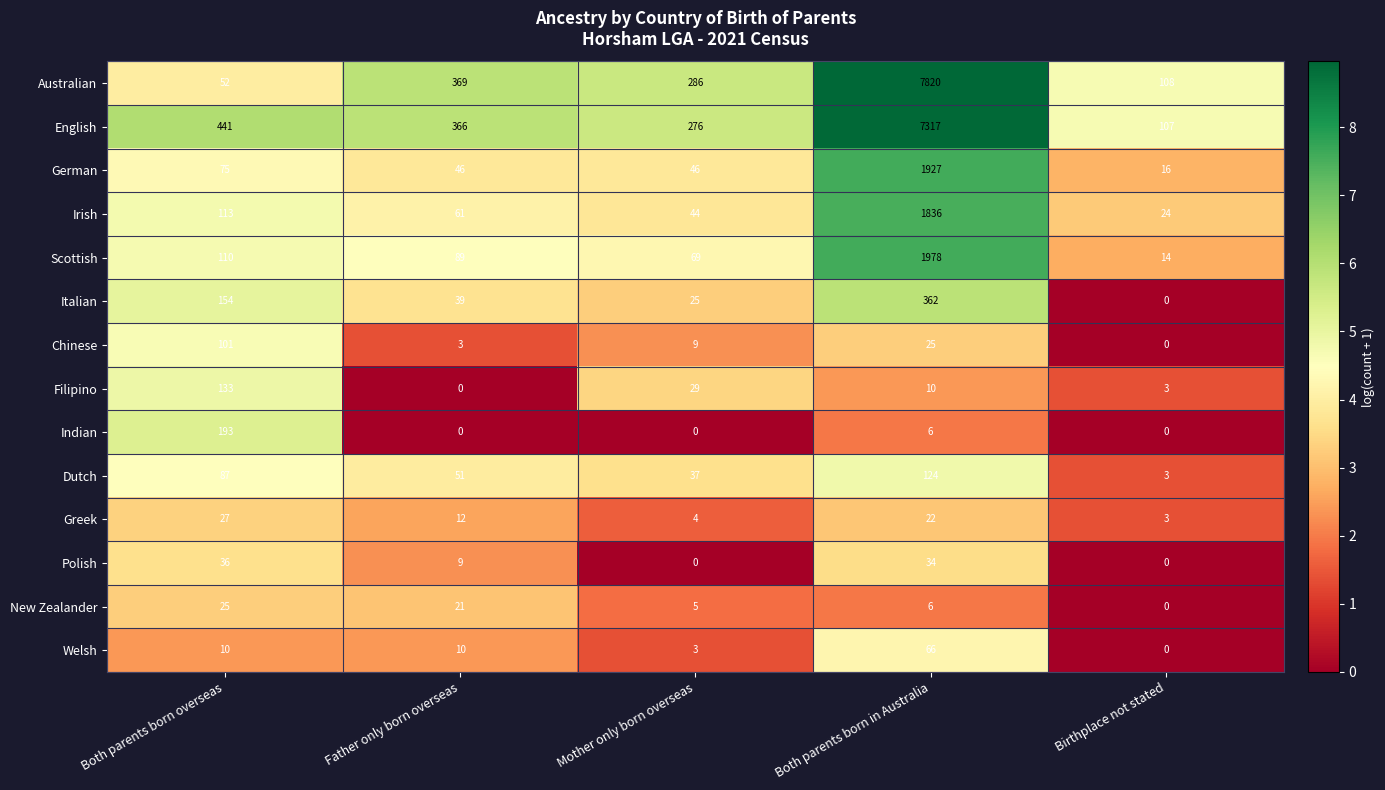

List the series in order of their peak value, lowest first.

New Zealander, Greek, Polish, Welsh, Chinese, Dutch, Filipino, Indian, Italian, Irish, German, Scottish, English, Australian